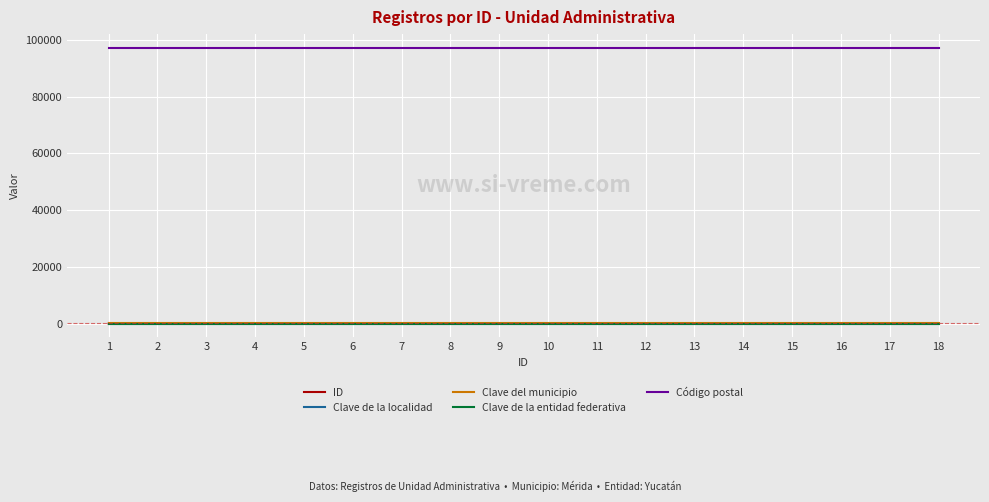

Is this an area chart (filled region under the line)?

No